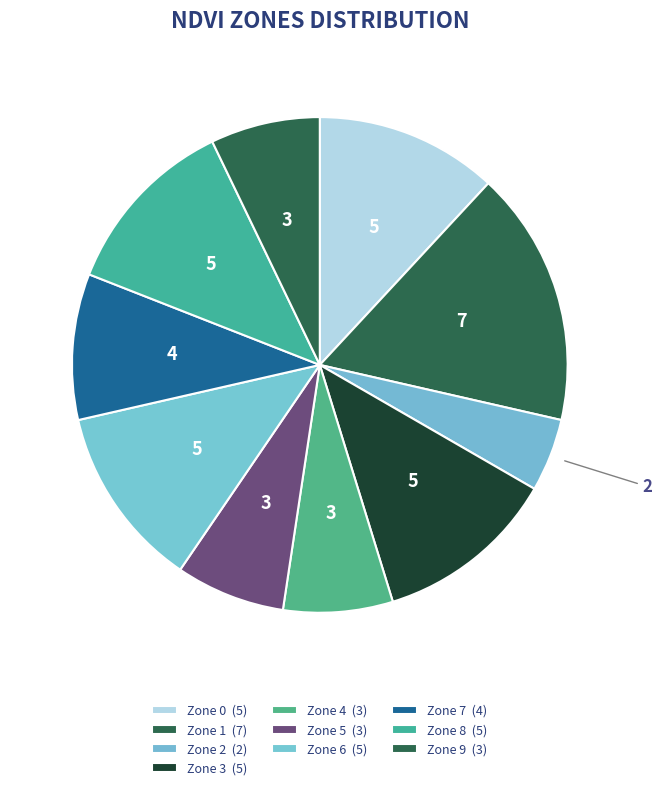

Count the number of slices in the pie.

10